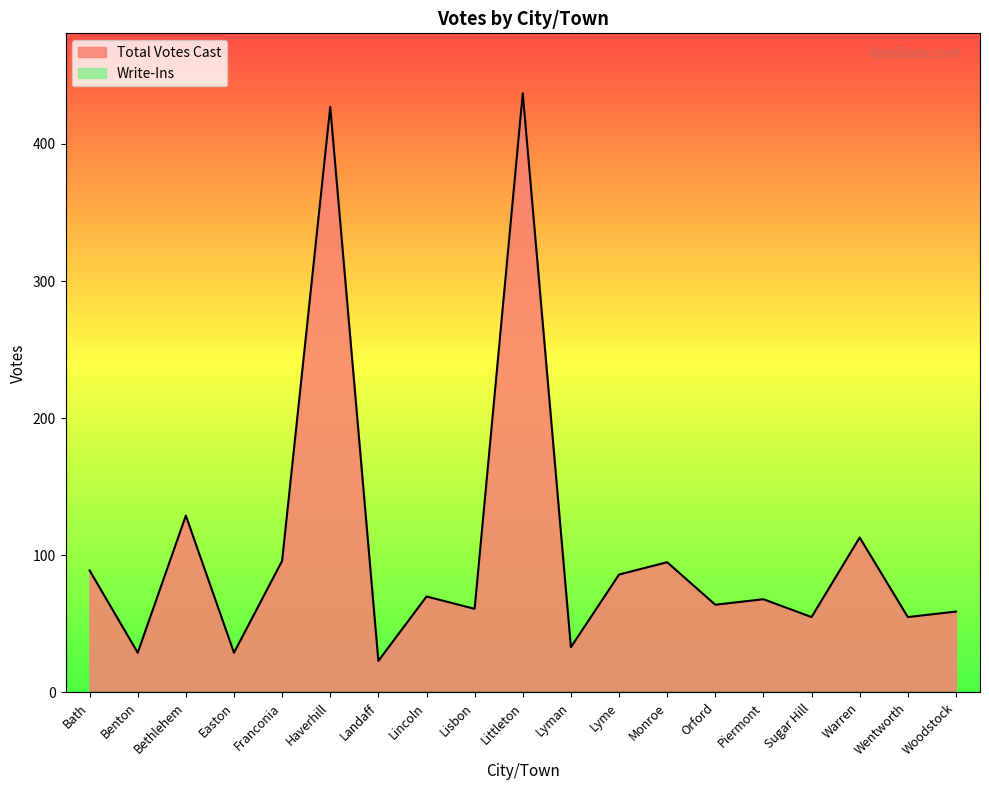

What is the smallest value displayed?

0